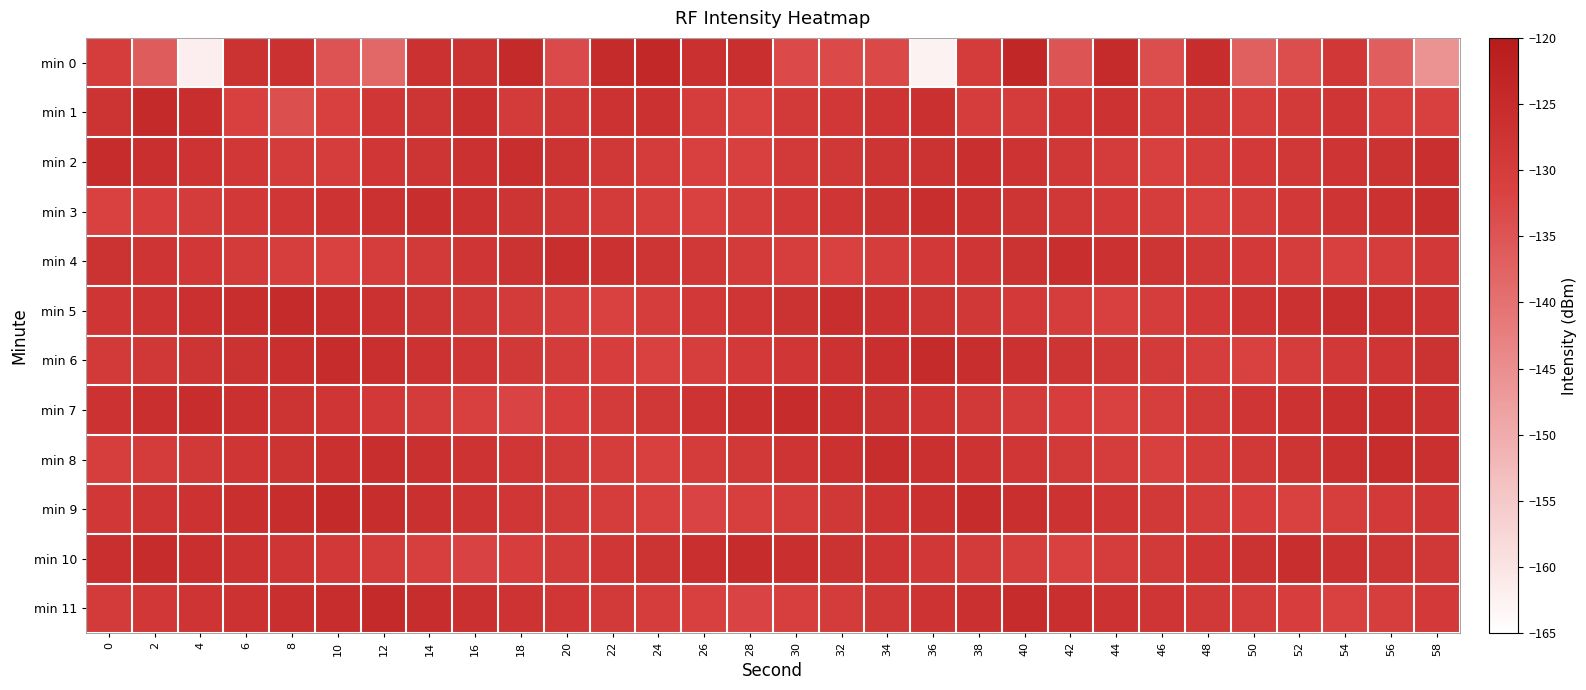

At which category does the chart reach its minimum across all series?

36